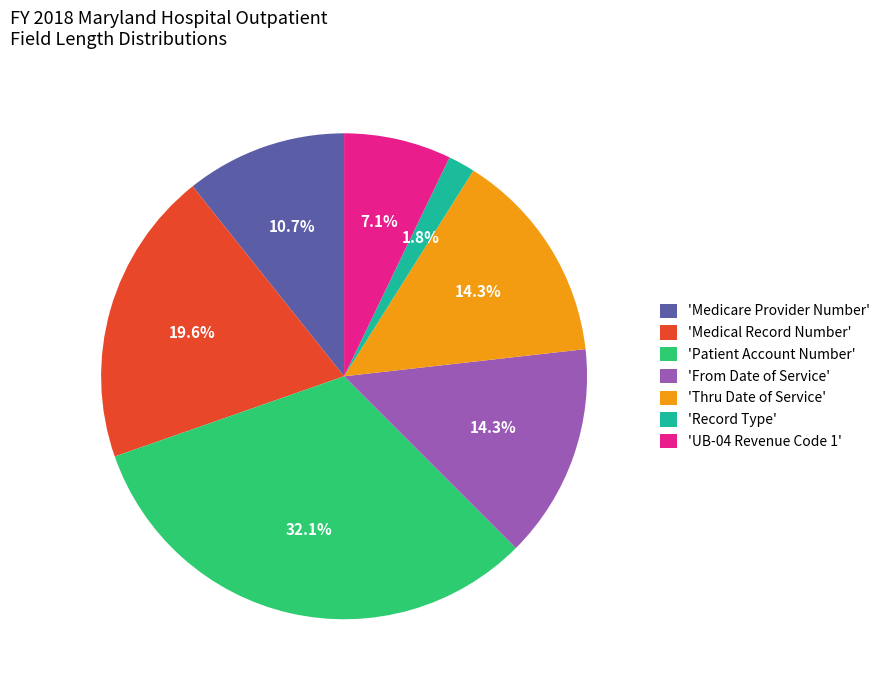

Which has a higher value, 'Patient Account Number' or 'Record Type'?

'Patient Account Number'